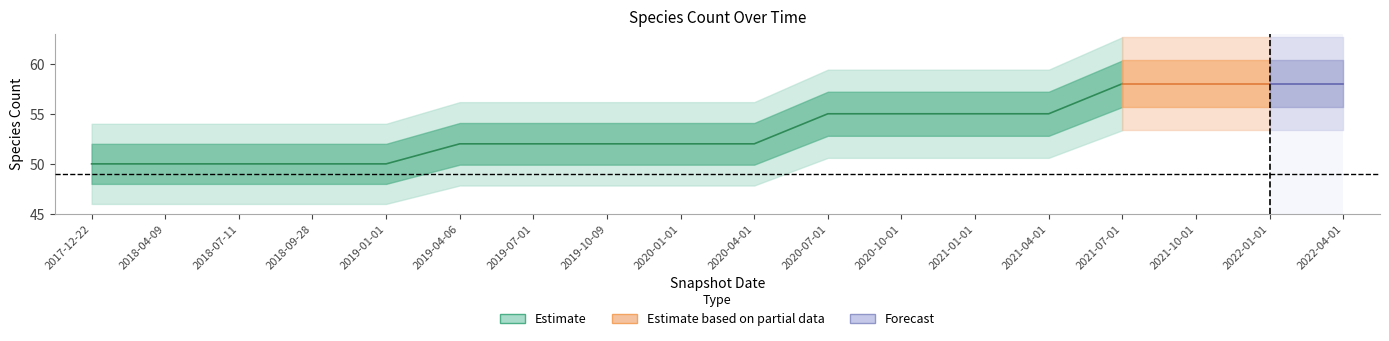

Which has a higher value, 2021-07-01 or 2021-01-01?

2021-07-01